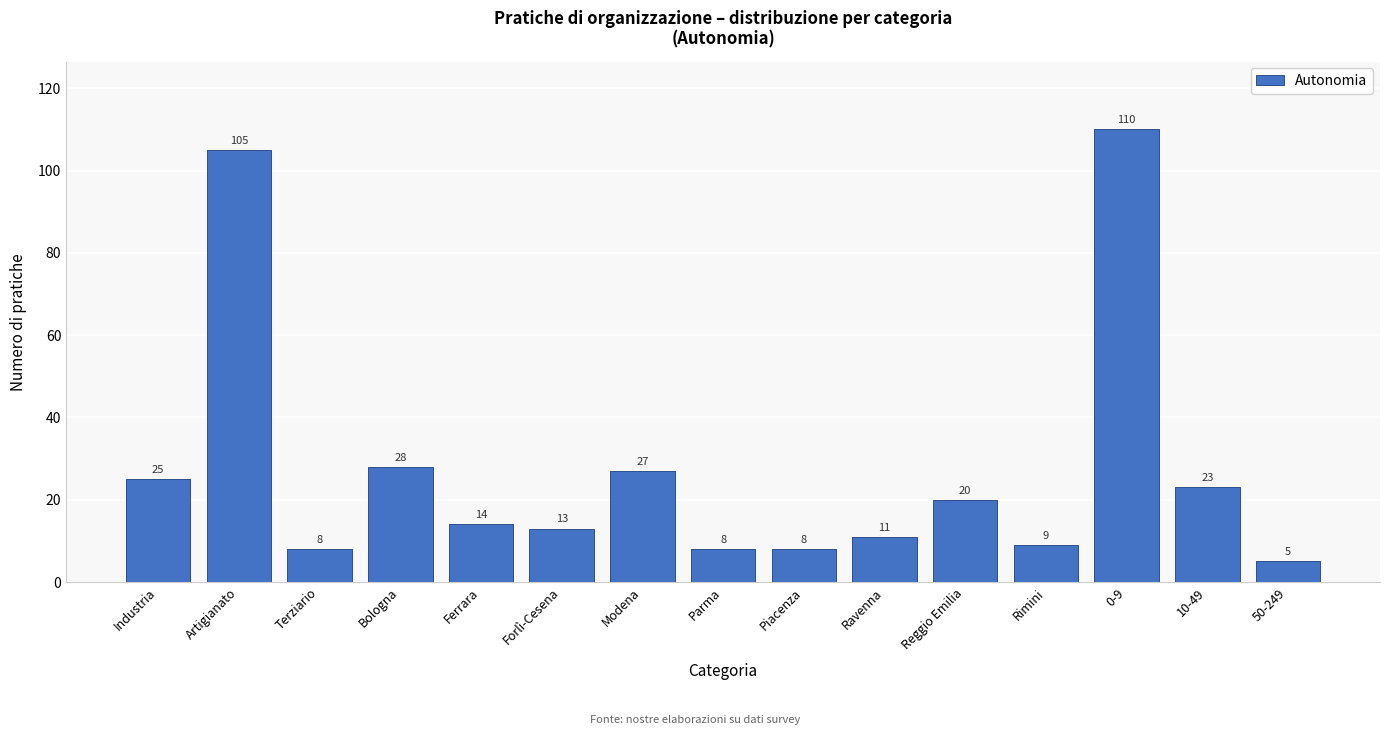

Reading left to right, extract all data points from this chart.

25	105	8	28	14	13	27	8	8	11	20	9	110	23	5